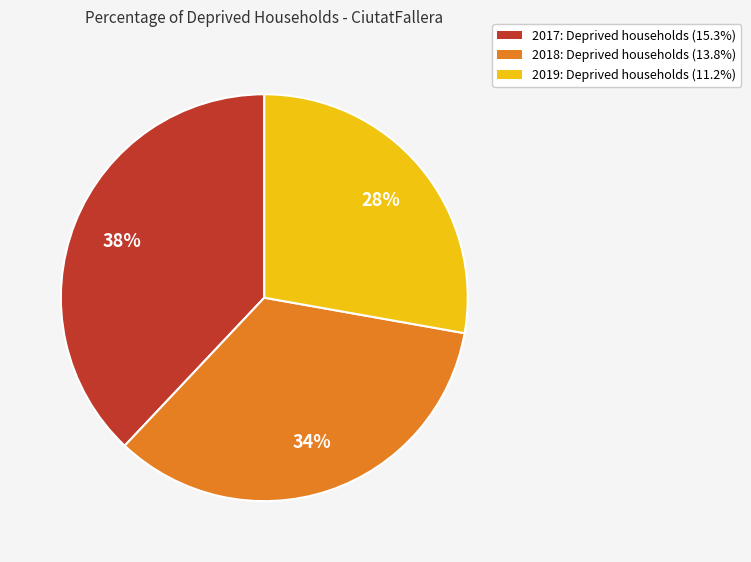

Is there any slice that represents more than half of the pie?

No